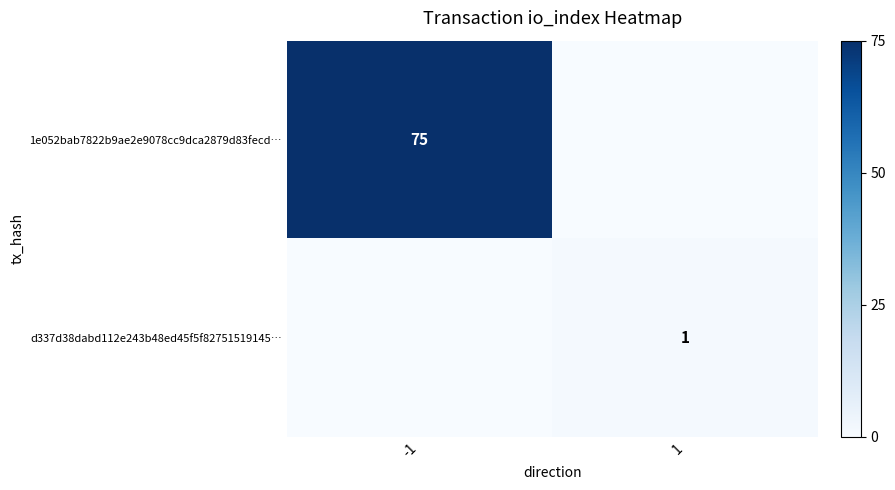

True or false: d337d38dabd112e243b48ed45f5f82751519145… has a value of 1 at 1.

True